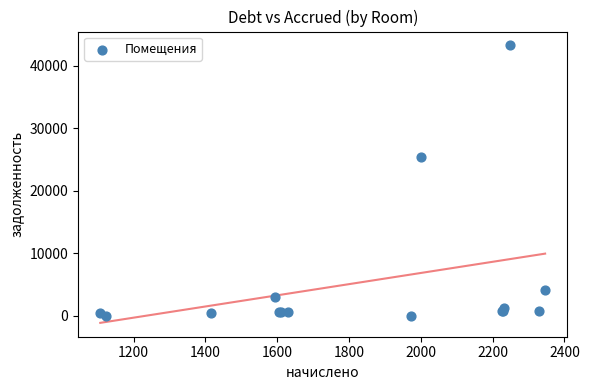

What Y value in the scatter plot is closest to 21619?

25320.5